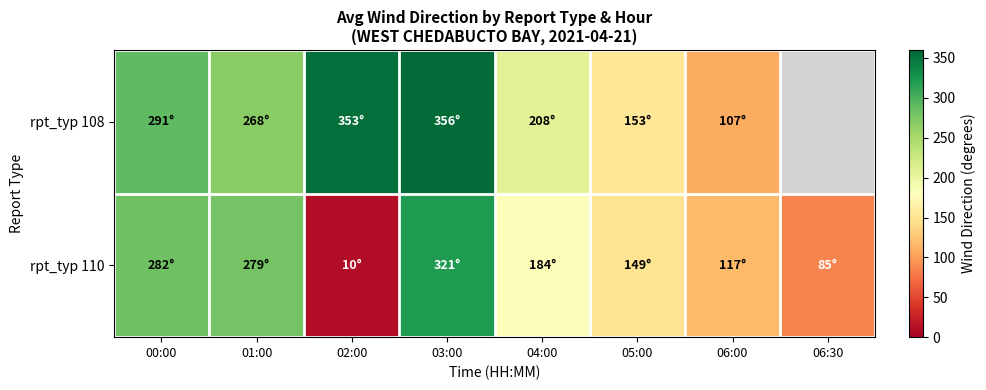

Which has a higher value, 06:00 or 04:00?

04:00